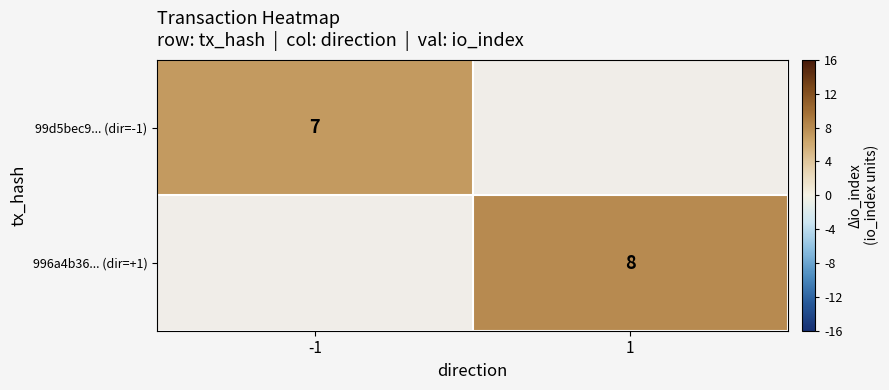

What is the maximum value shown in the chart?

8.0